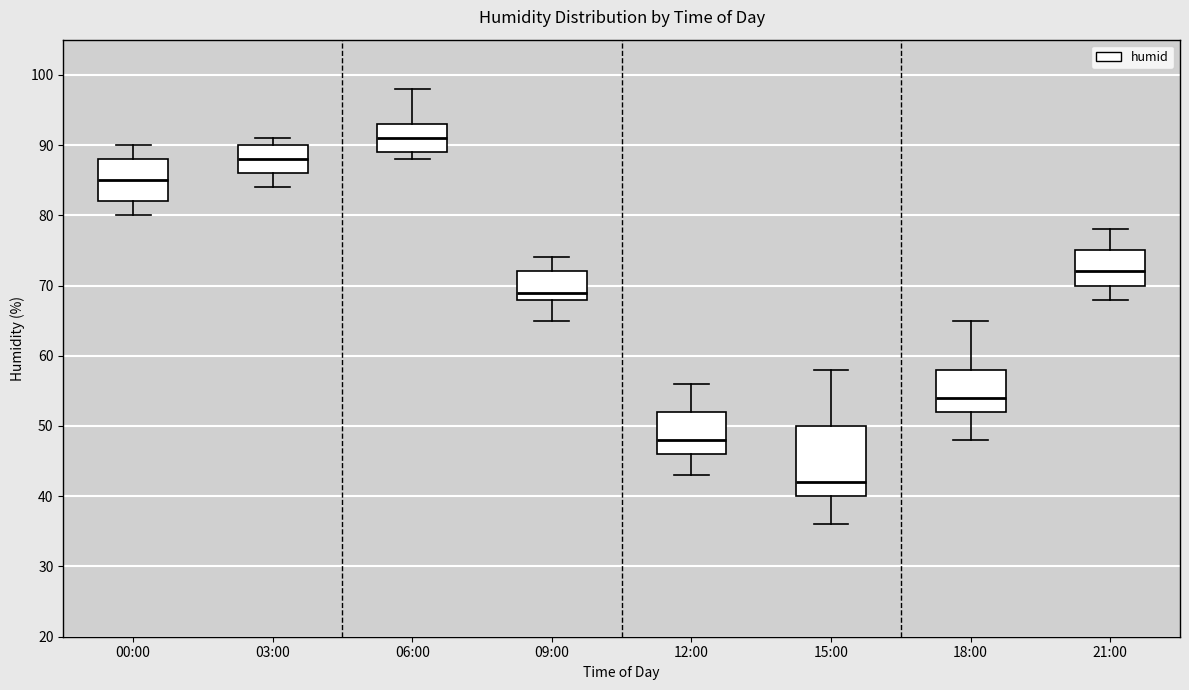

Reading left to right, transcribe this box plot: for each box, give where its median line is, the range the box spans, and where its two whiskers end, as read against the y-axis. The values are not printed on the chart, so give them approximately, as read against the axis.

00:00: median 85, box 82 to 88, whiskers 80 to 90
03:00: median 88, box 86 to 90, whiskers 84 to 91
06:00: median 91, box 89 to 93, whiskers 88 to 98
09:00: median 69, box 68 to 72, whiskers 65 to 74
12:00: median 48, box 46 to 52, whiskers 43 to 56
15:00: median 42, box 40 to 50, whiskers 36 to 58
18:00: median 54, box 52 to 58, whiskers 48 to 65
21:00: median 72, box 70 to 75, whiskers 68 to 78